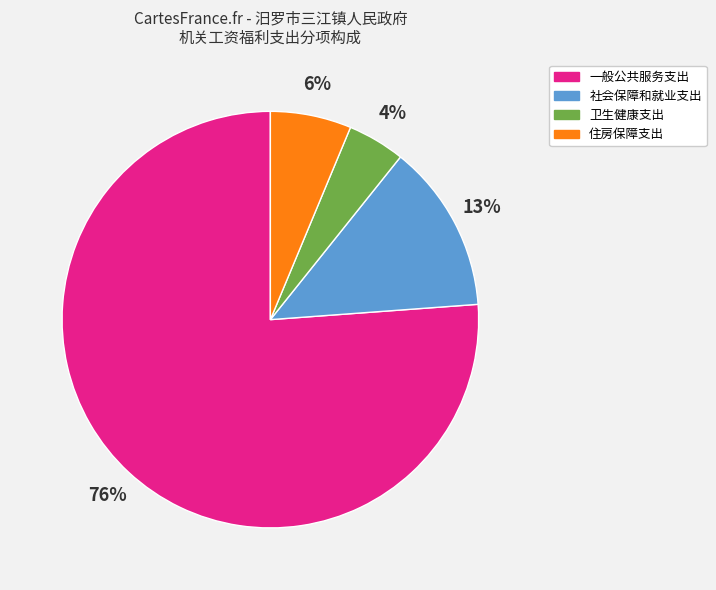

To the nearest percent, what is the difference between the 社会保障和就业支出 and 住房保障支出 slice percentages?

7%